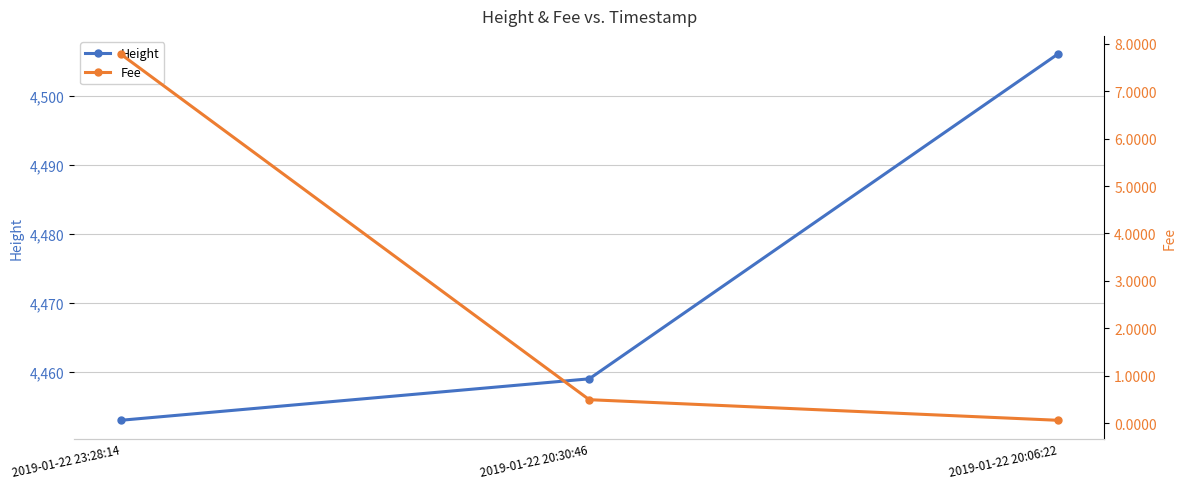

What is the label of the 2nd point from the left?

2019-01-22 20:30:46